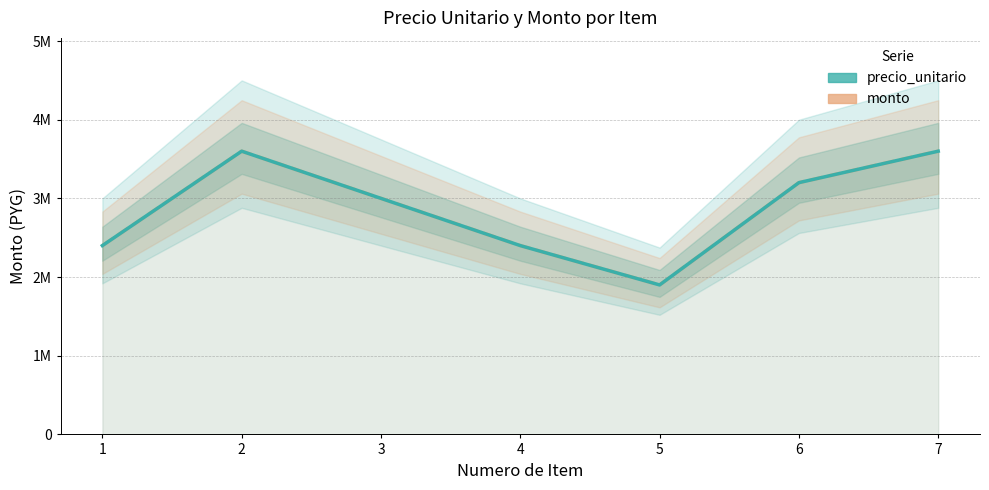

The monto series shows 6101892 at 7. True or false?

False